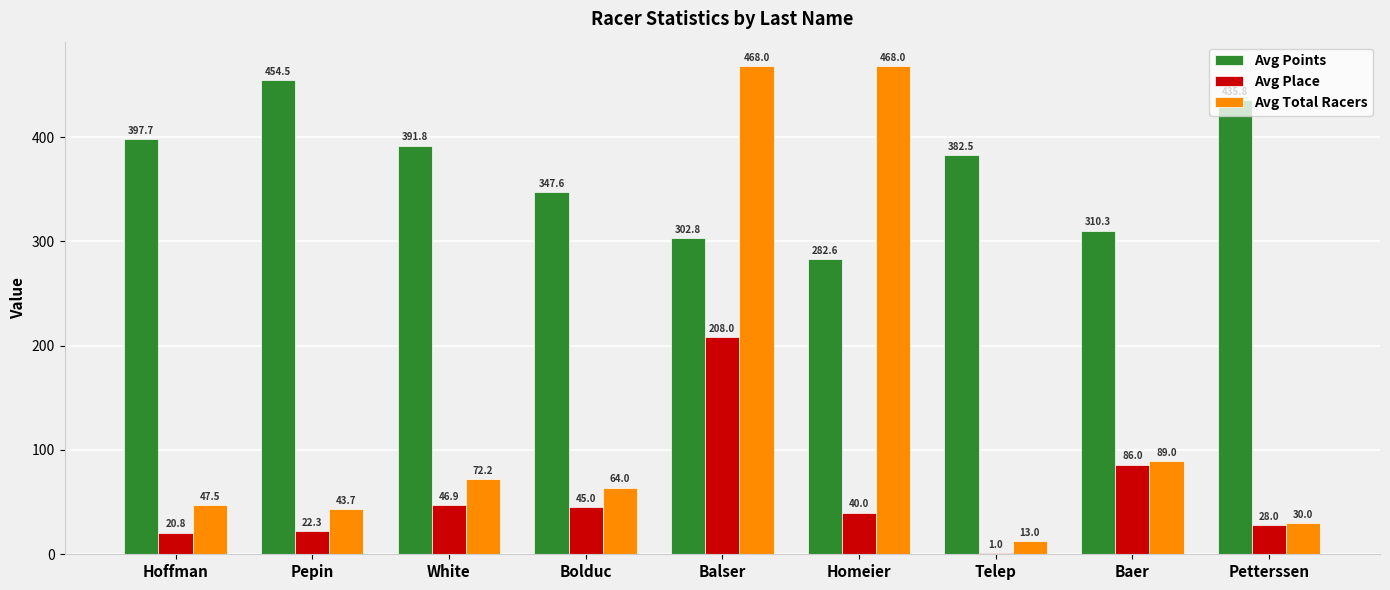

Where is Avg Place nearest to the value 104?

Baer